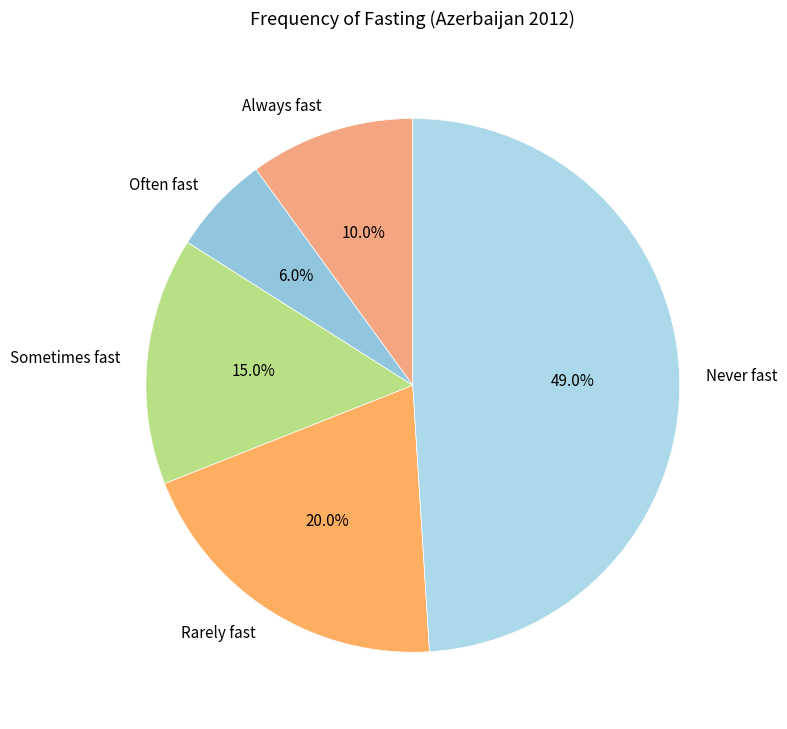

To the nearest percent, what percentage of the pie is Never fast?

49%